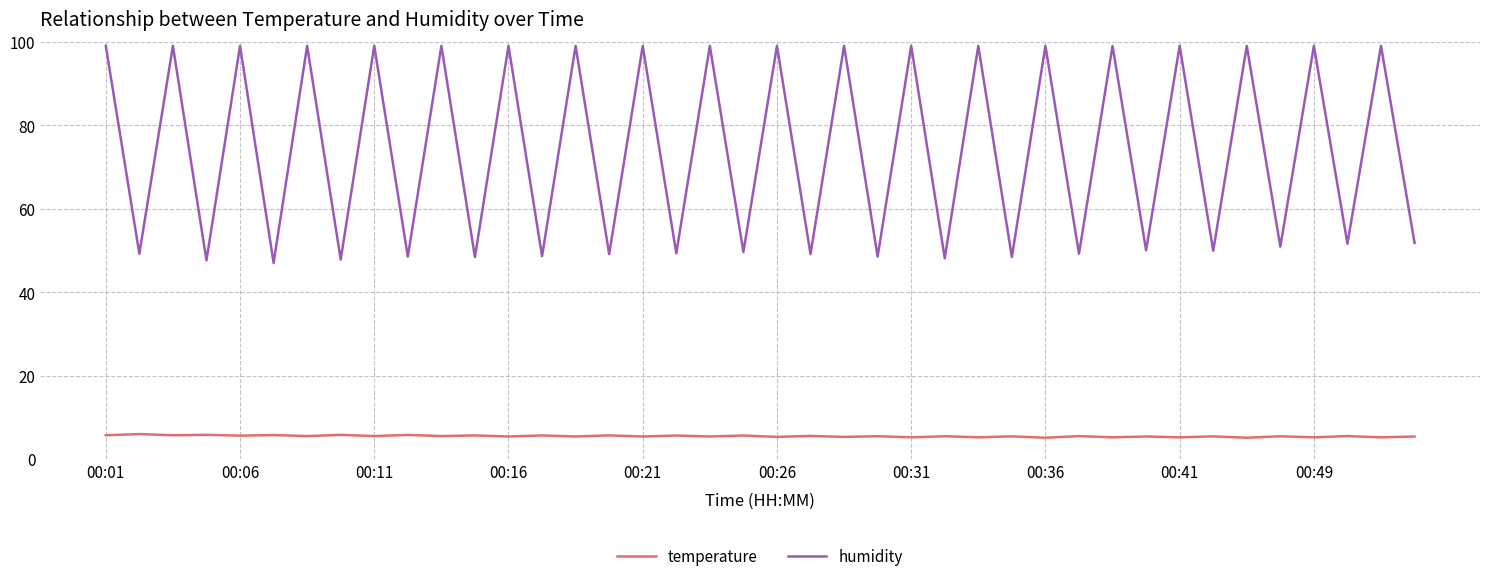

How many lines are shown in the chart?

2